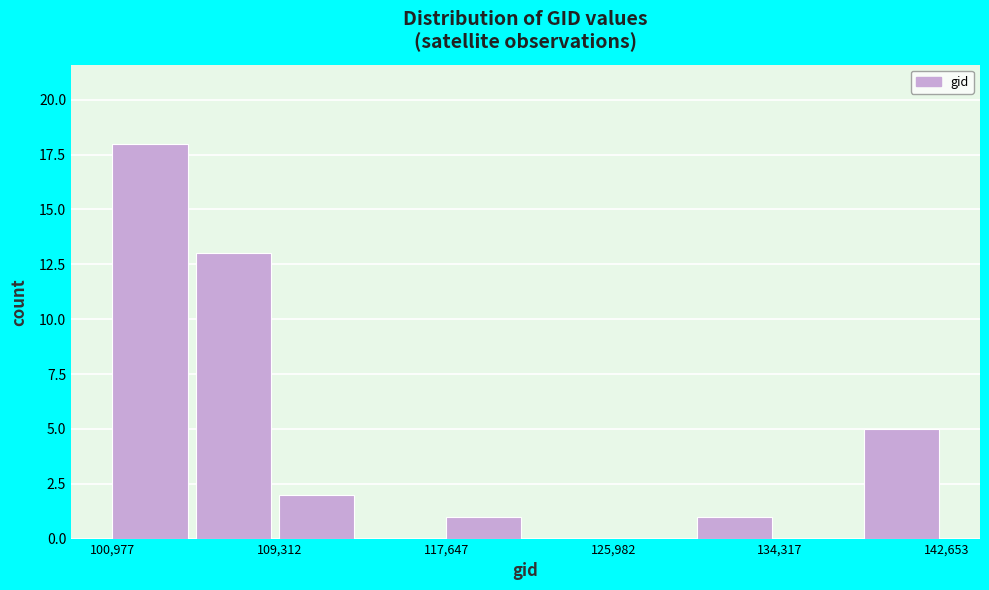

Over which range of the x-axis is the bar tallest?

101000 to 105000